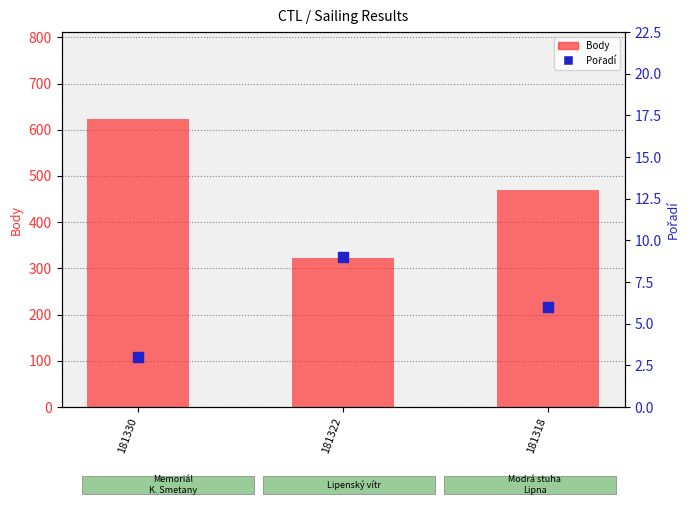

At how many categories does at least one series exceed 455?

2